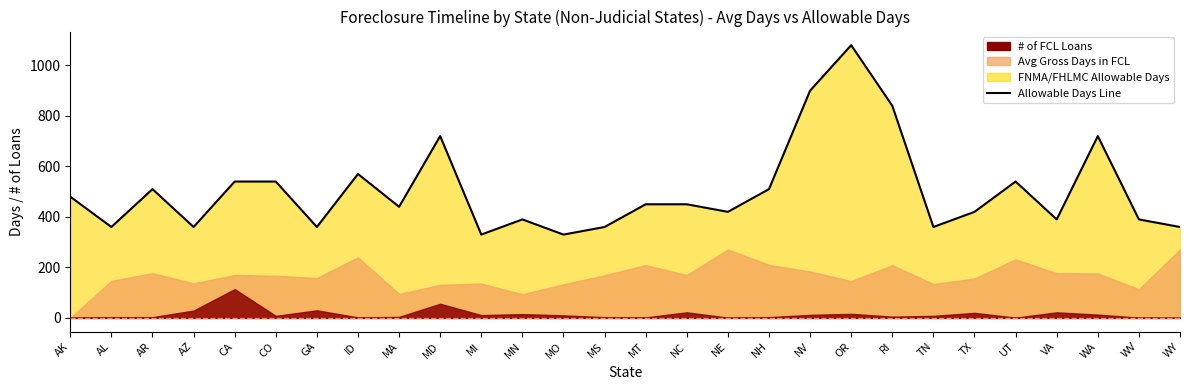

At which category does the chart reach its peak across all series?

OR